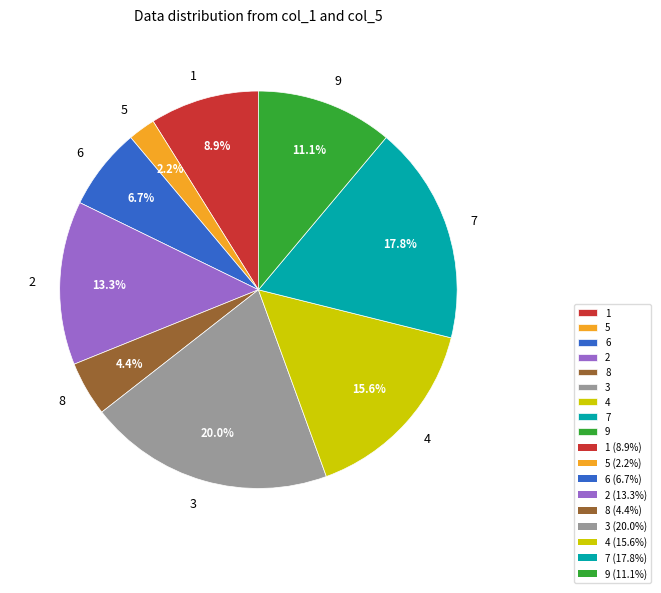

Which has a higher value, 2 or 5?

2